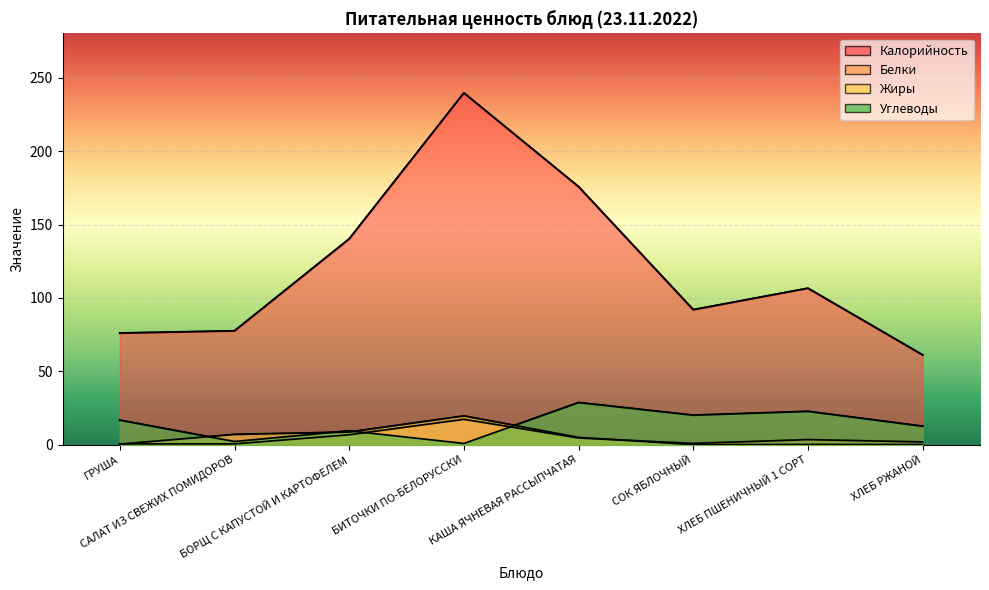

What is the difference between the highest and lowest values at КАША ЯЧНЕВАЯ РАССЫПЧАТАЯ?

171.0